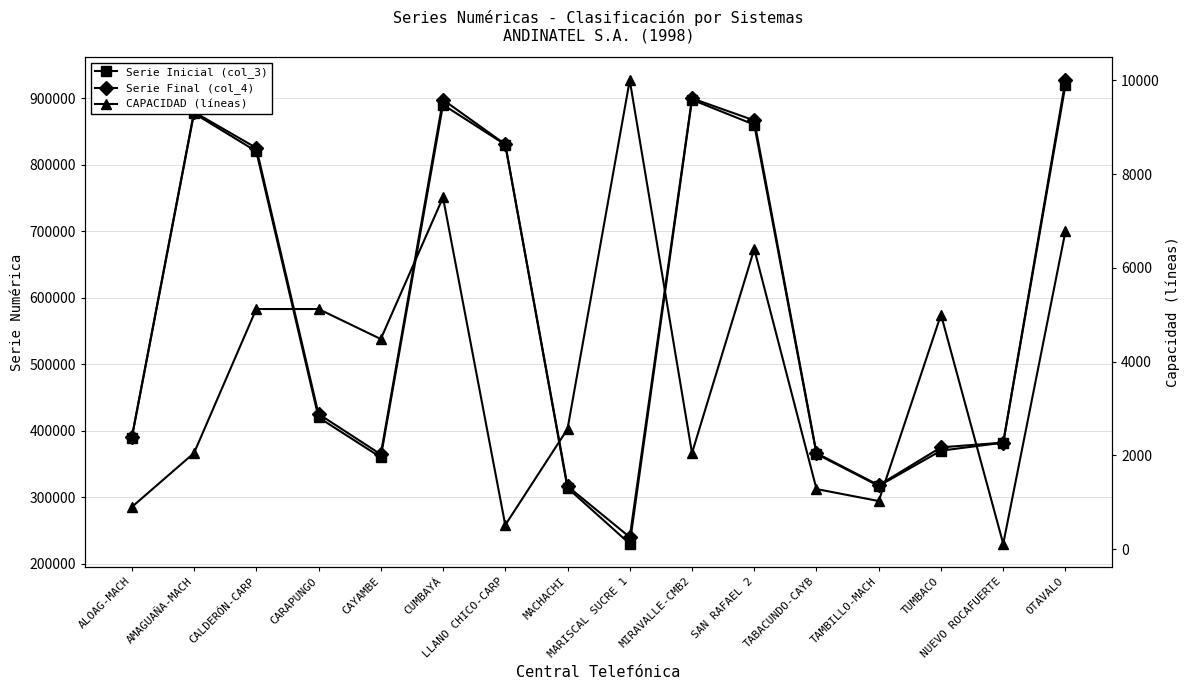

How many distinct data groups are displayed?

3